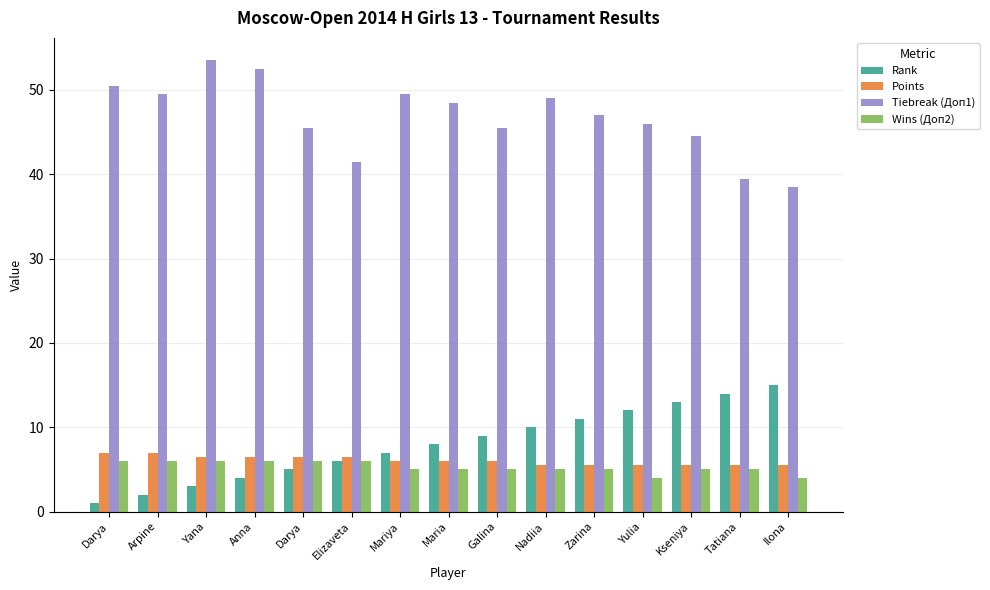

How many categories are shown in the chart?

15